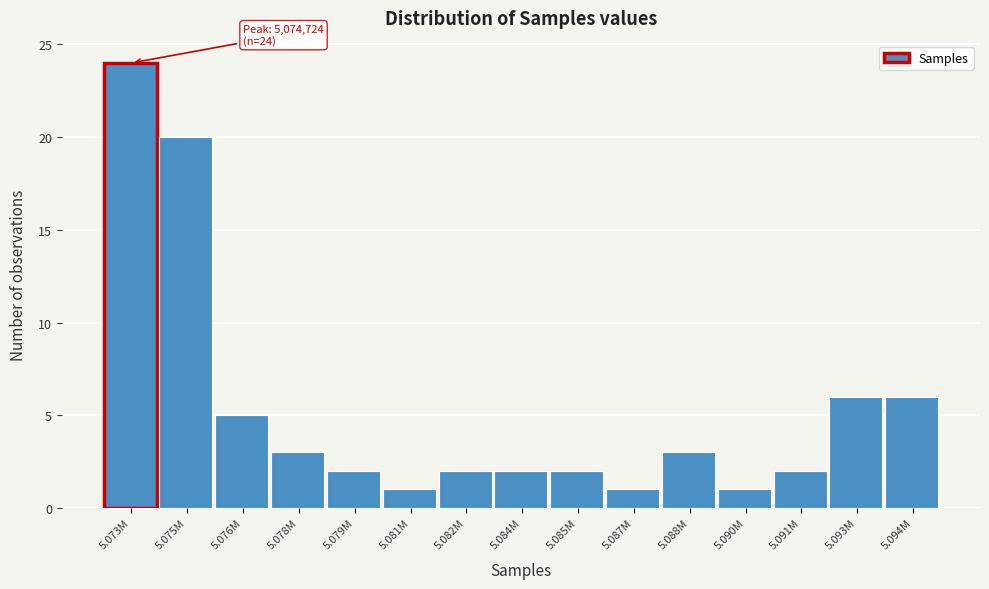

Reading right to left, what are all the values shown in this chart?

5.094M=6	5.093M=6	5.091M=2	5.090M=1	5.088M=3	5.087M=1	5.085M=2	5.084M=2	5.082M=2	5.081M=1	5.079M=2	5.078M=3	5.076M=5	5.075M=20	5.073M=24